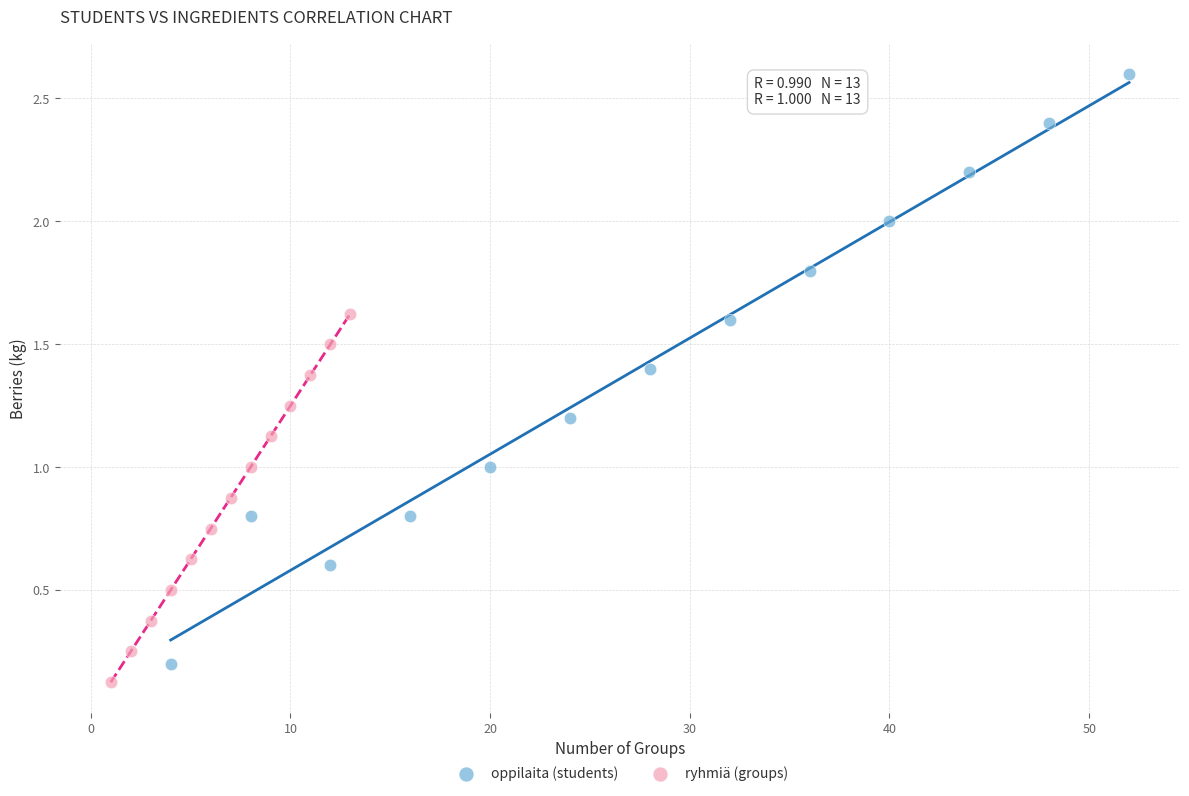

Which series has the largest Y range (max minus min)?

oppilaita (students)